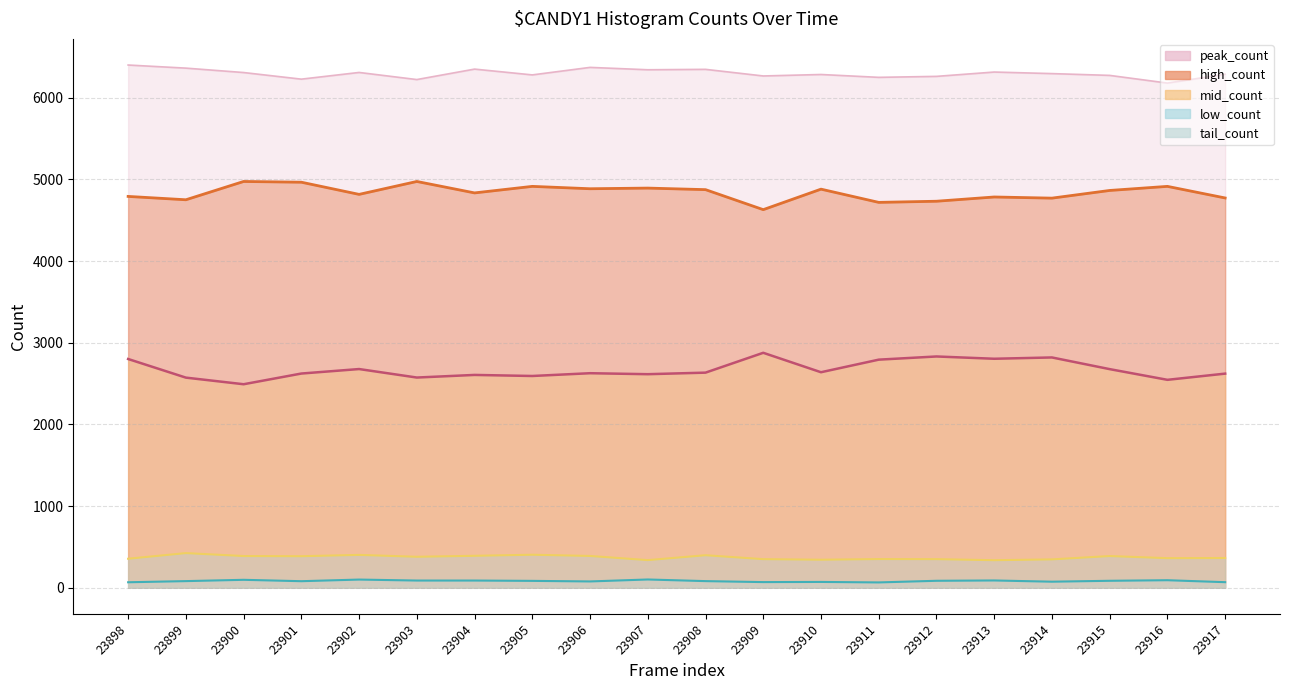

How many data points in low_count are less than 379?

10